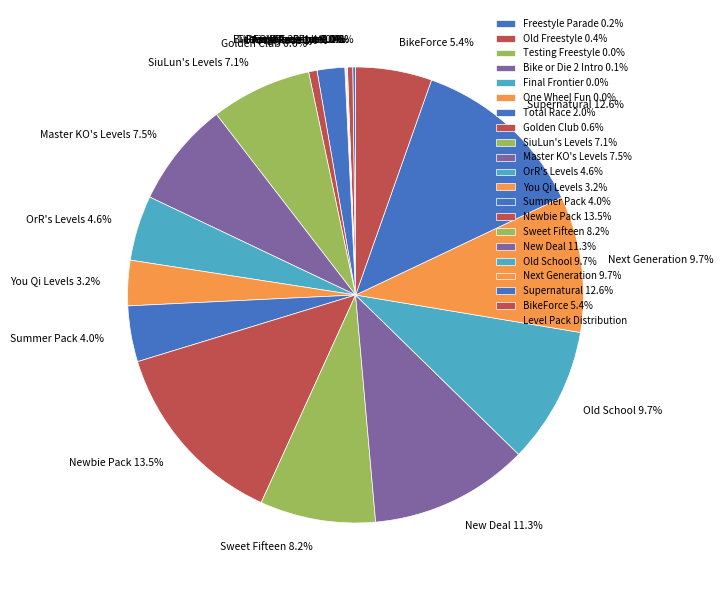

How much of the chart is everything except Old School 9.7%?

90.3%